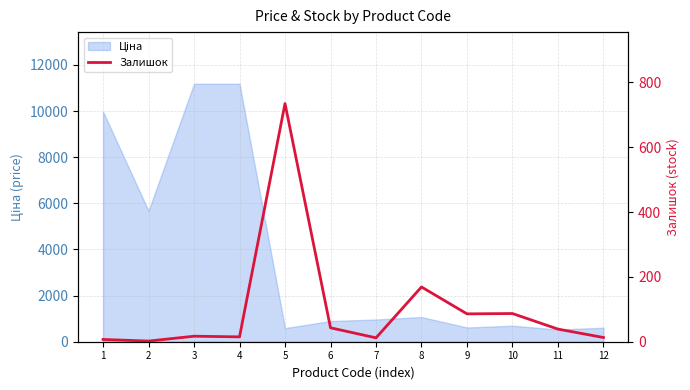

List the labels in order of value, smallest first.

2, 1, 7, 12, 4, 3, 11, 6, 9, 10, 8, 5